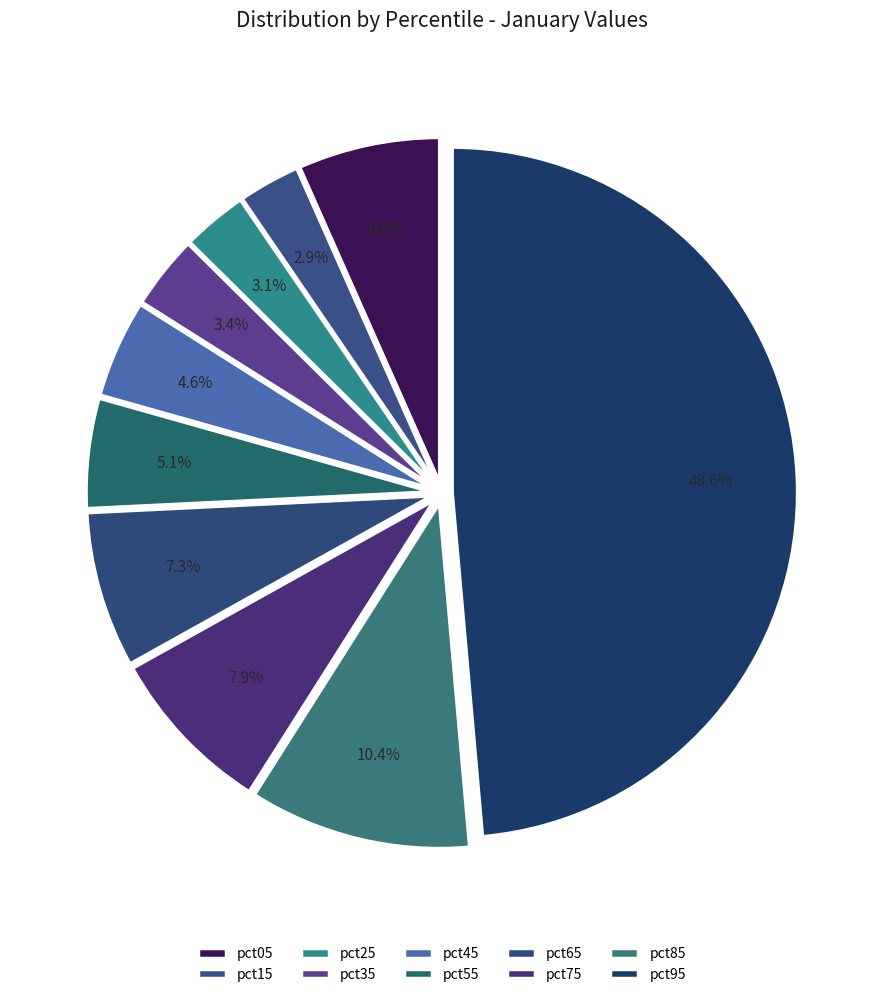

Is there any slice that represents more than half of the pie?

No